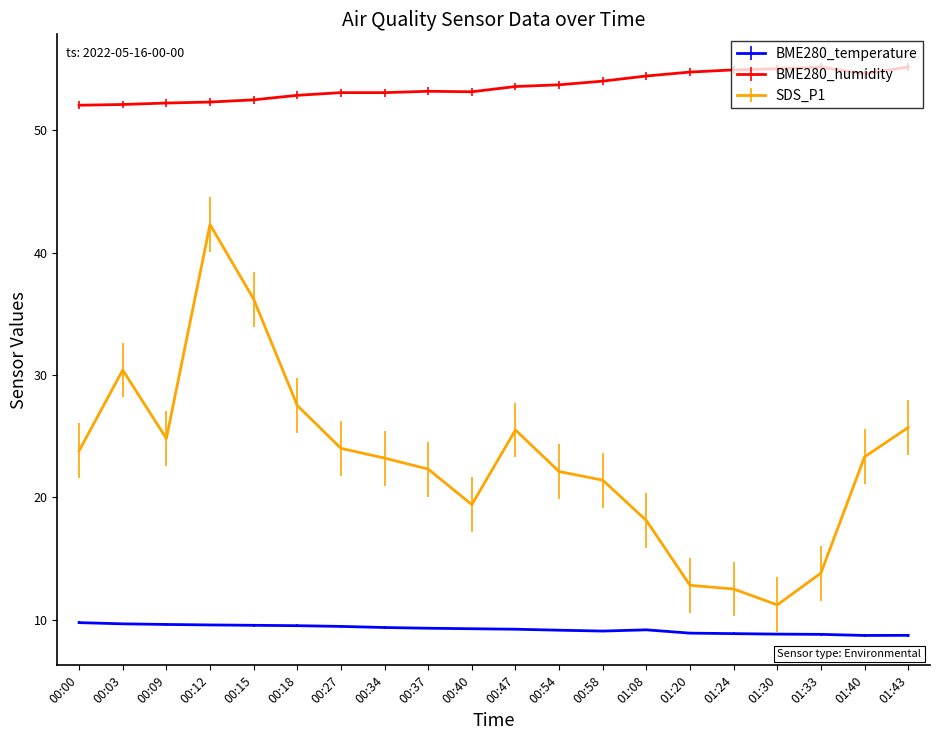

What is the total value across all series at 01:30?

75.0